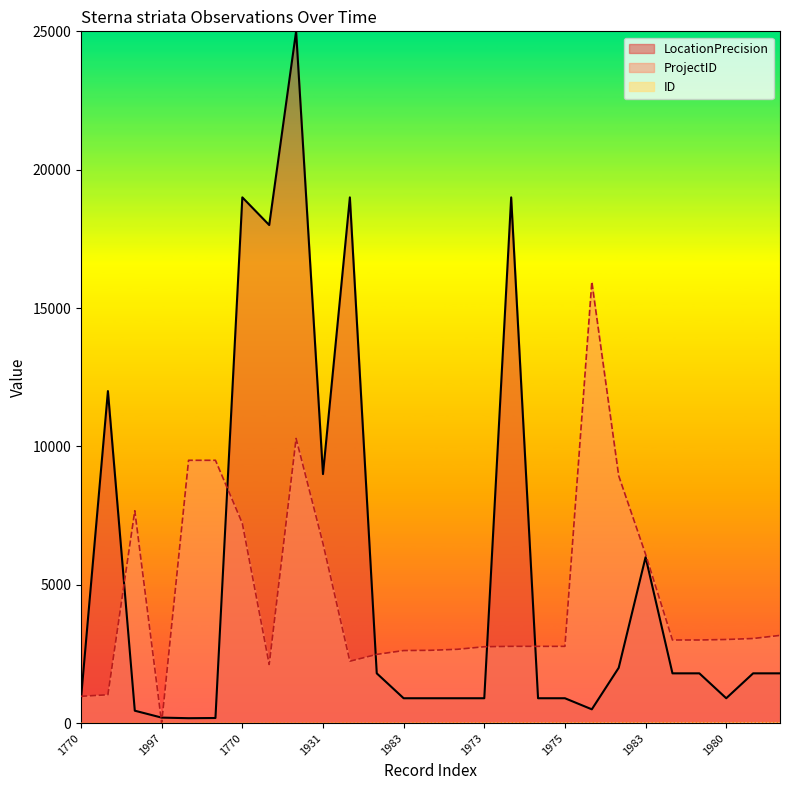

What is the total value across all series at 1931?

15503